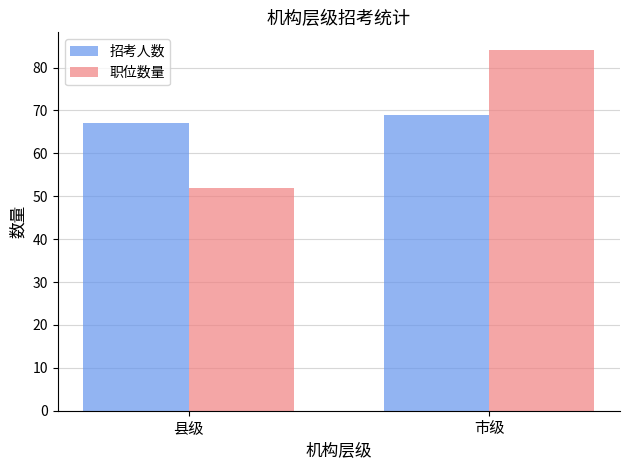

What is the average value of the 招考人数 series?

68